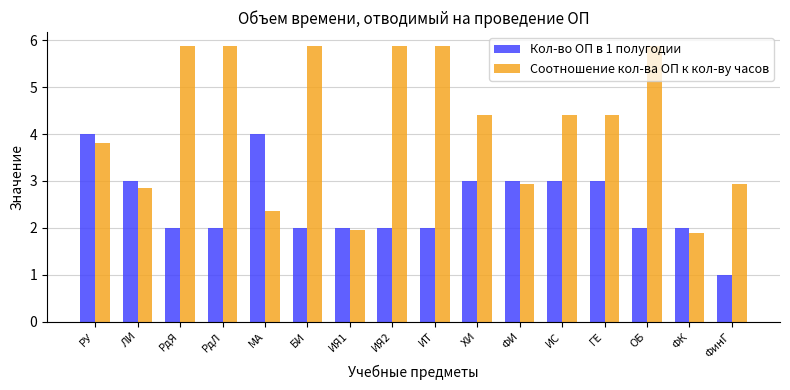

What is the difference between the maximum and minimum values in the Кол-во ОП в 1 полугодии series?

3.0